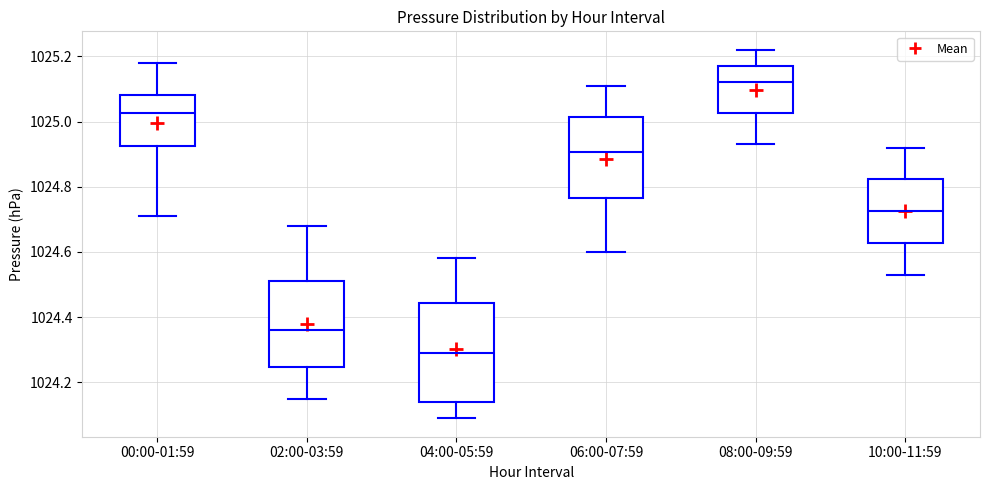

Which box's median line is the highest?

08:00-09:59